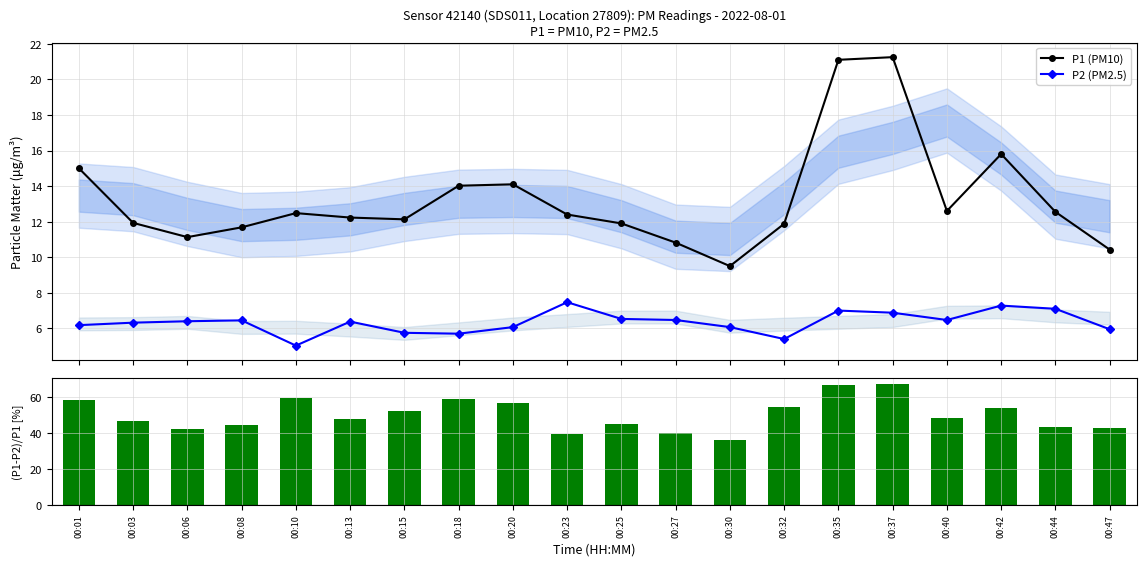

What is the difference between the maximum and minimum values in the P1 (PM10) series?

11.8